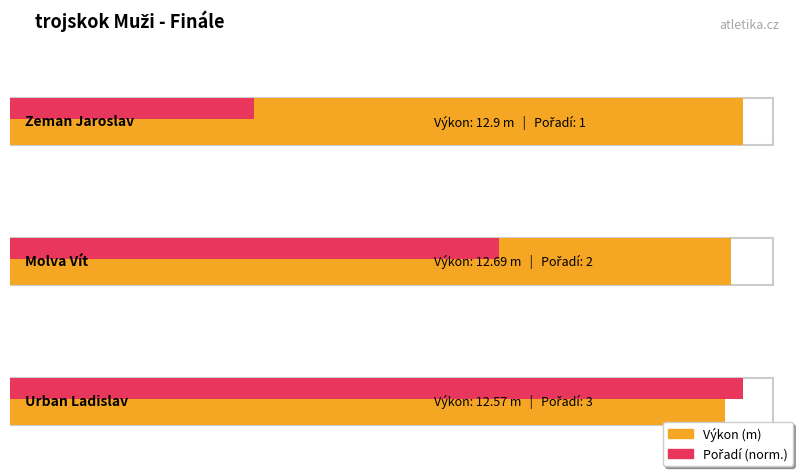

How many categories are shown in the chart?

3